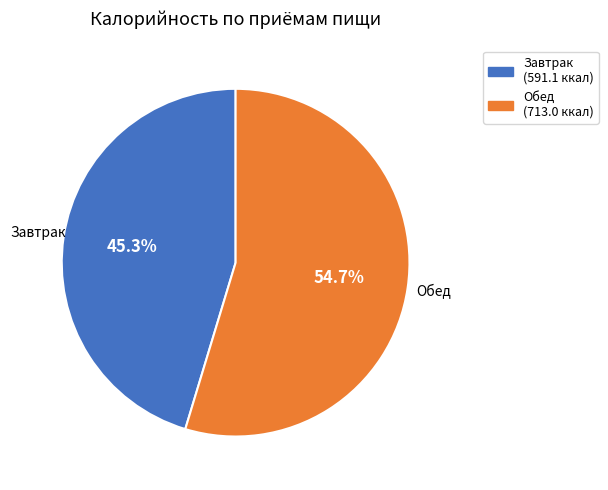

What is the total percentage of Завтрак and Обед?

100.0%